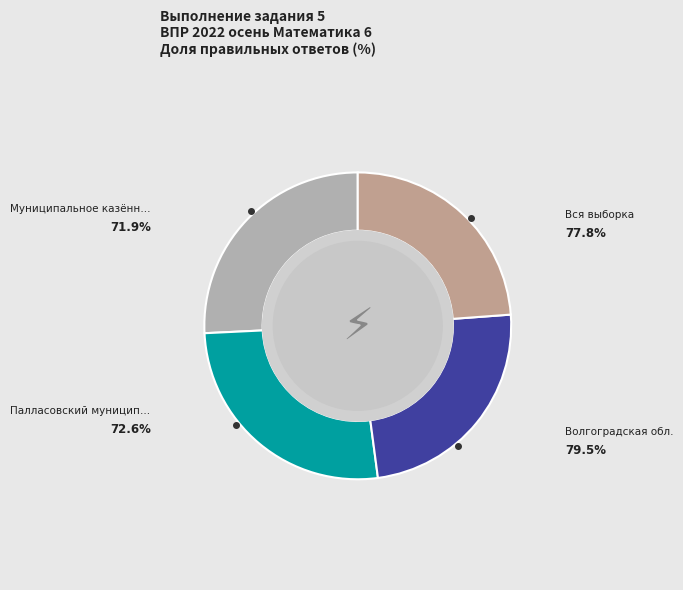

Rank the categories by value from highest to lowest.

Волгоградская обл., Вся выборка, Палласовский муниципальный район, Муниципальное казённое ОО